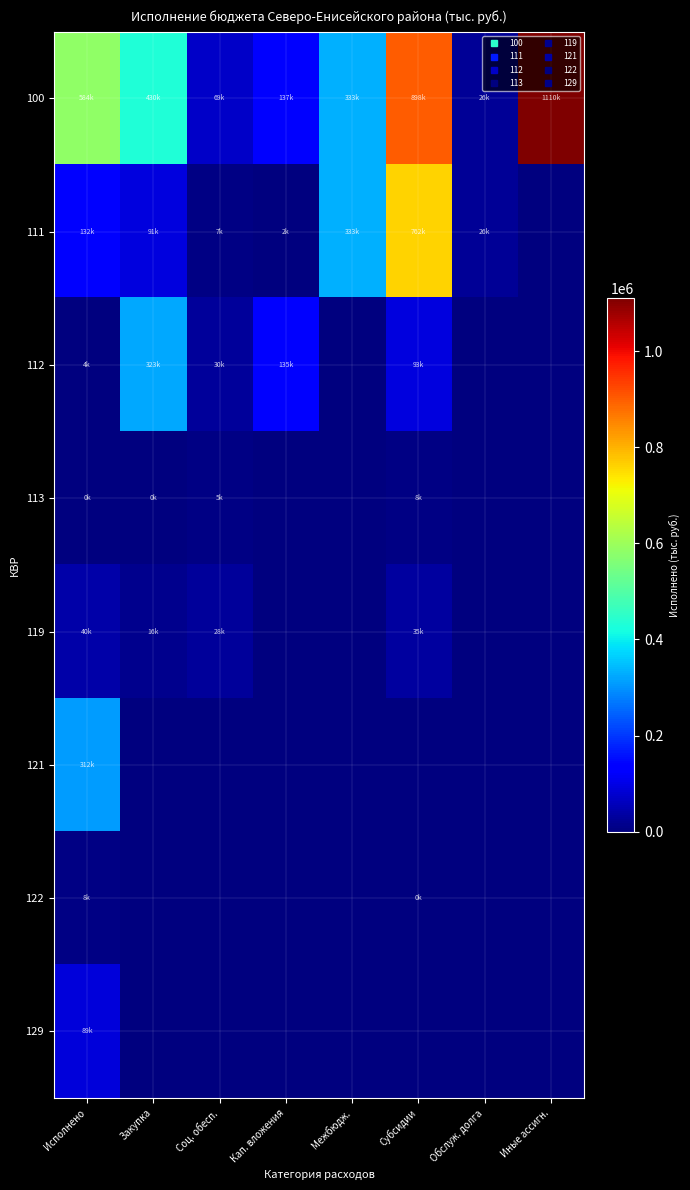

How many categories are shown in the chart?

8